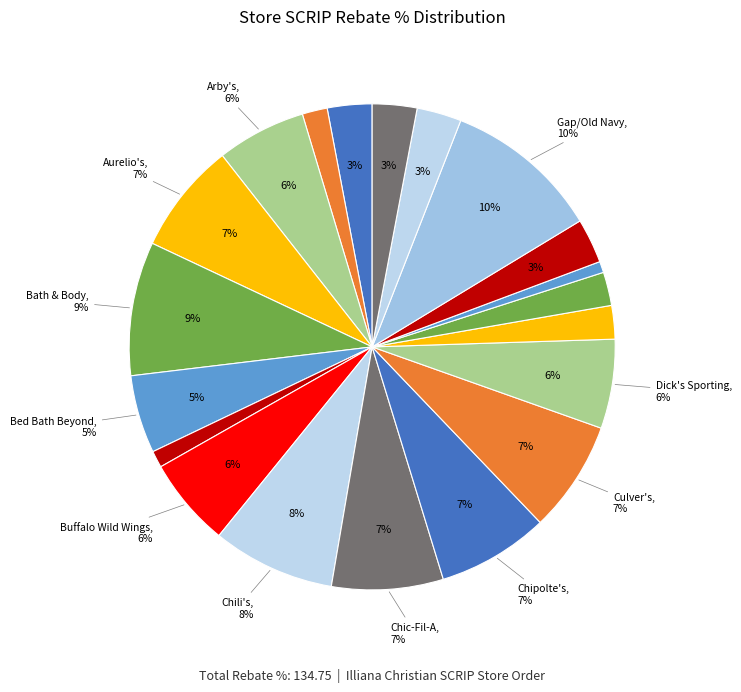

What is the smallest slice in the pie chart?

Exxon/Mobile